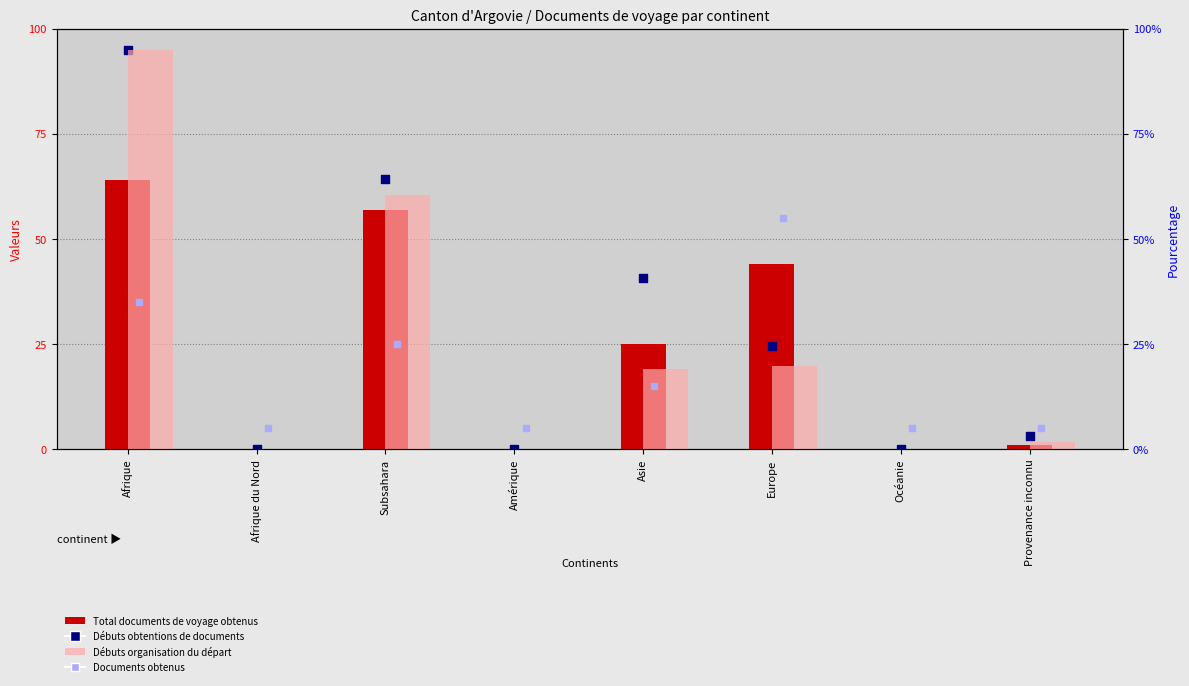

At which category is the sum across all series the highest?

Afrique